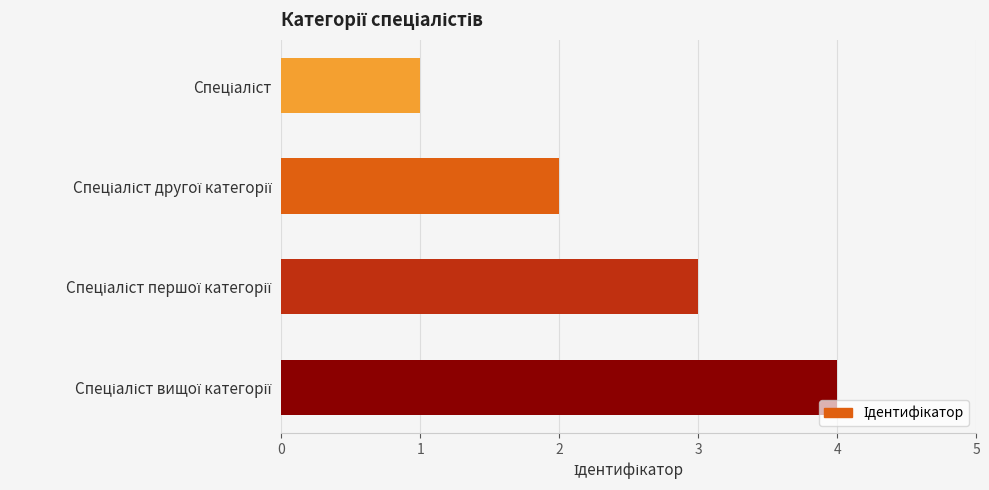

What is the greatest value displayed?

4